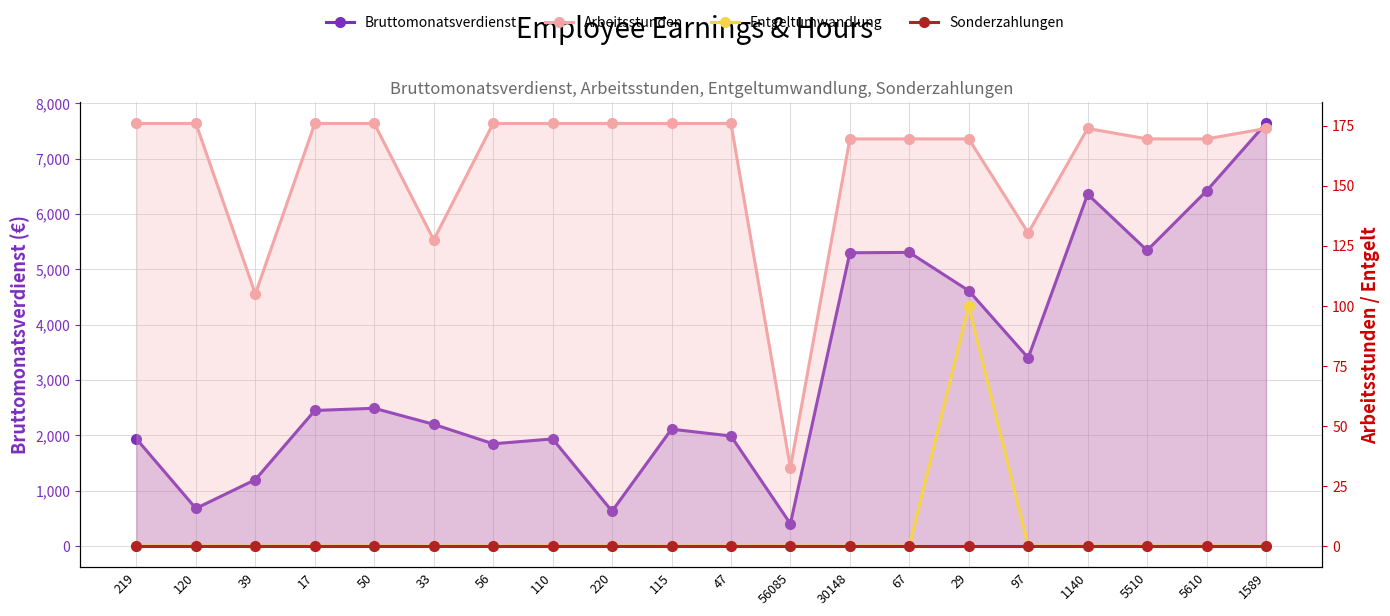

Reading right to left, extract all data points from this chart.

Bruttomonatsverdienst: 7636.2	6417.3	5341.9	6357.2	3400.6	4614.1	5306.3	5299.6	403.4	1989.0	2112.0	630.0	1936.0	1848.0	2200.0	2490.0	2450.0	1200.0	680.0	1936.0
Arbeitsstunden: 173.9	169.6	169.6	173.9	130.4	169.6	169.6	169.6	32.6	176.0	176.0	176.0	176.0	176.0	127.5	176.0	176.0	105.0	176.0	176.0
Entgeltumwandlung: 0.0	0.0	0.0	0.0	0.0	100.0	0.0	0.0	0.0	0.0	0.0	0.0	0.0	0.0	0.0	0.0	0.0	0.0	0.0	0.0
Sonderzahlungen: 0.0	0.0	0.0	0.0	0.0	0.0	0.0	0.0	0.0	0.0	0.0	0.0	0.0	0.0	0.0	0.0	0.0	0.0	0.0	0.0